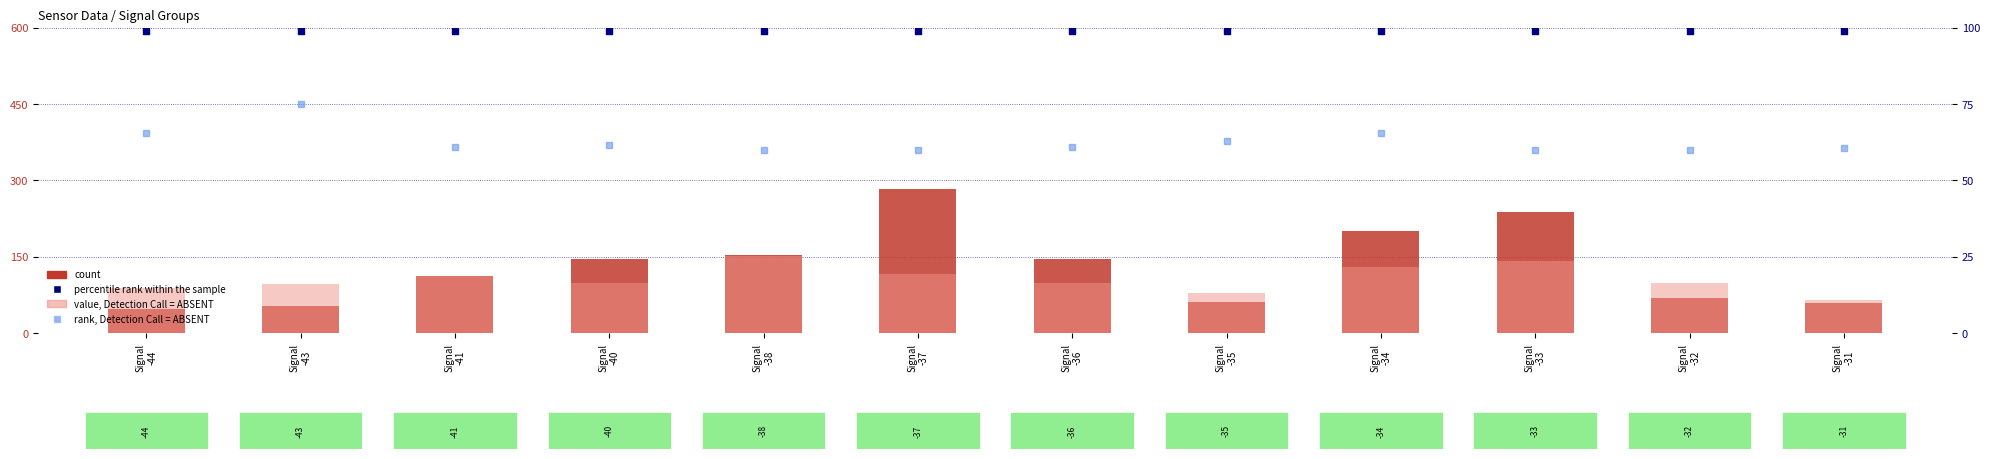

Is the value of value, Detection Call = ABSENT at Signal
-35 greater than the value of rank, Detection Call = ABSENT at Signal
-33?

Yes